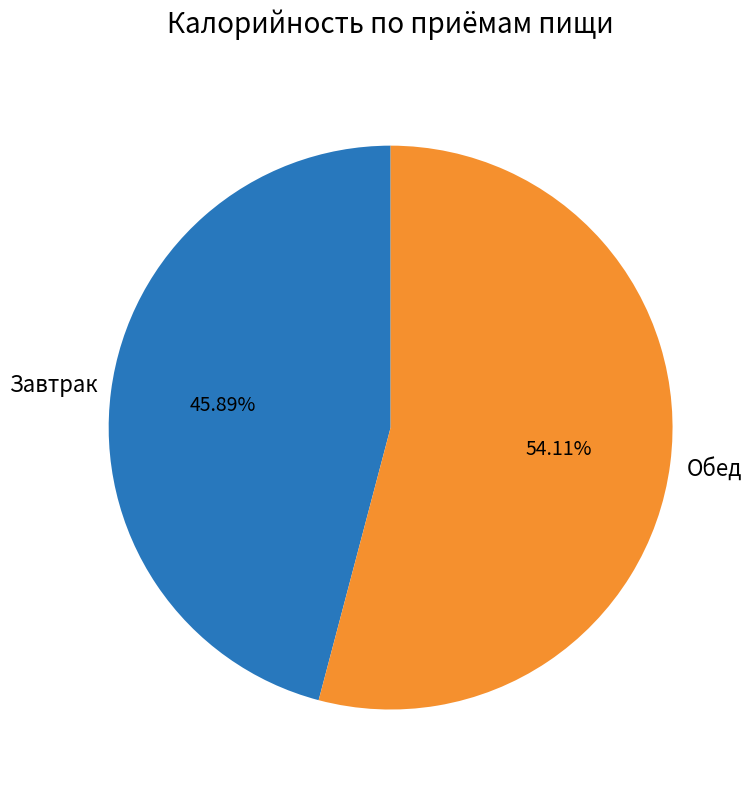

Is there any slice that represents more than half of the pie?

Yes